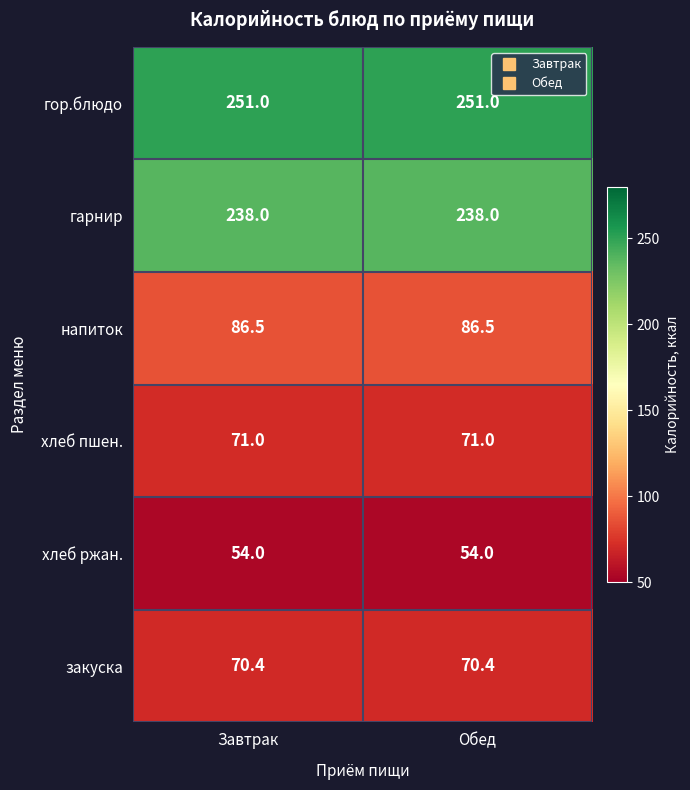

What is the difference between the highest and lowest values at Обед?

197.0